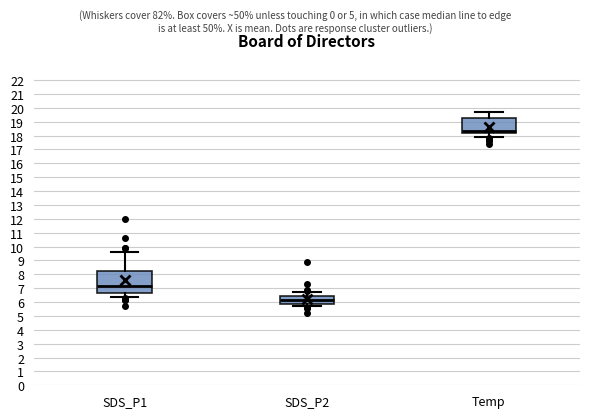

Which box has the highest median line?

Temp